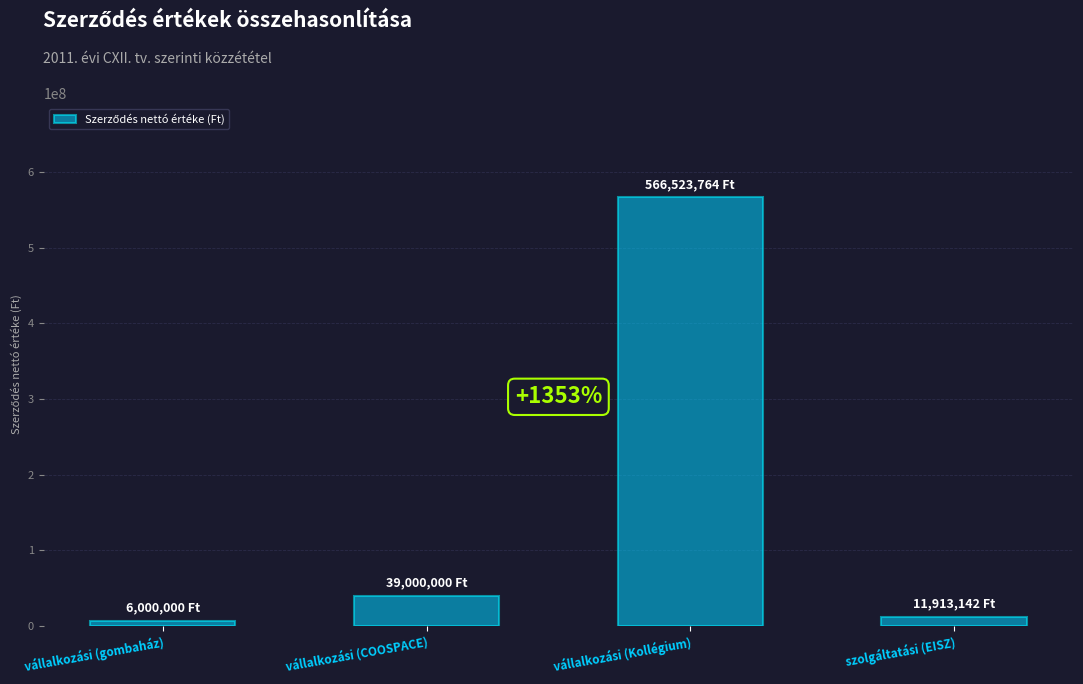

The chart shows a value of 301029203 at vállalkozási (Kollégium). True or false?

False